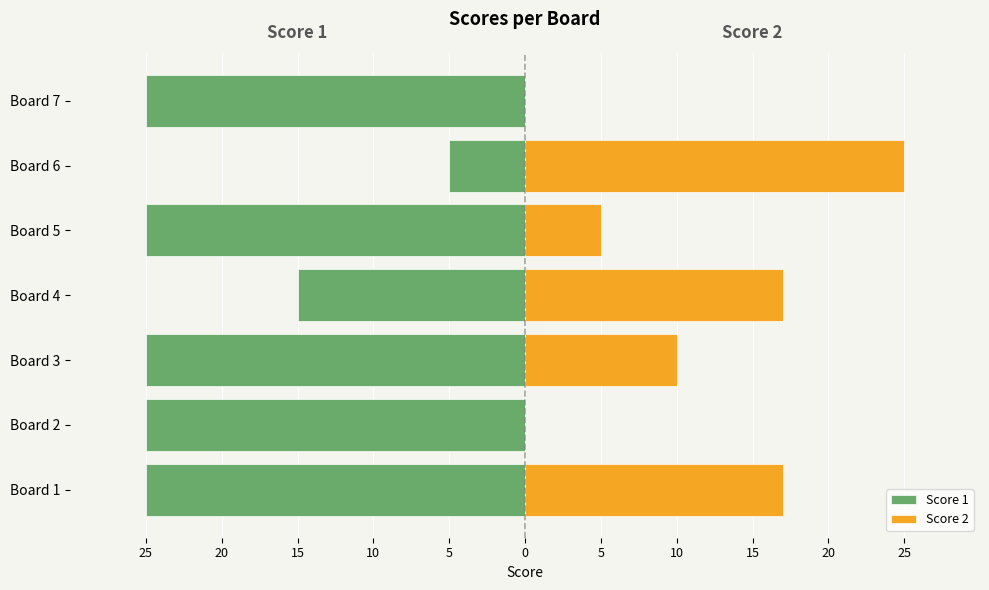

Count the Score 2 values in the range 0 to 17.

6